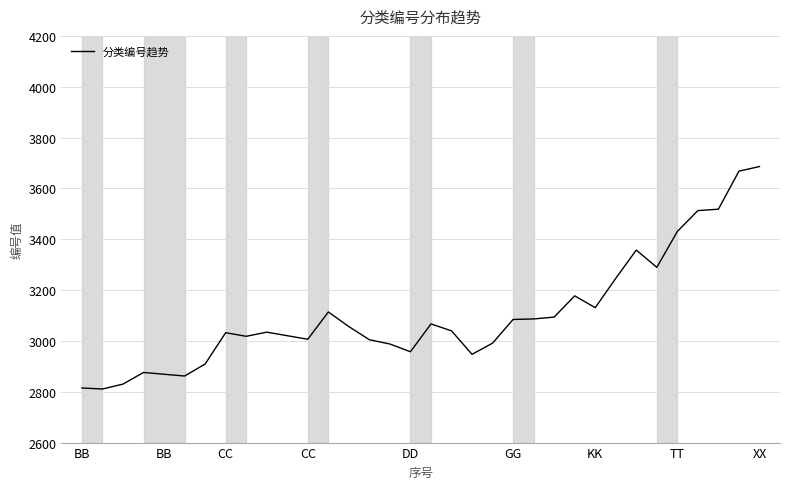

What is the greatest value displayed?

3686.0